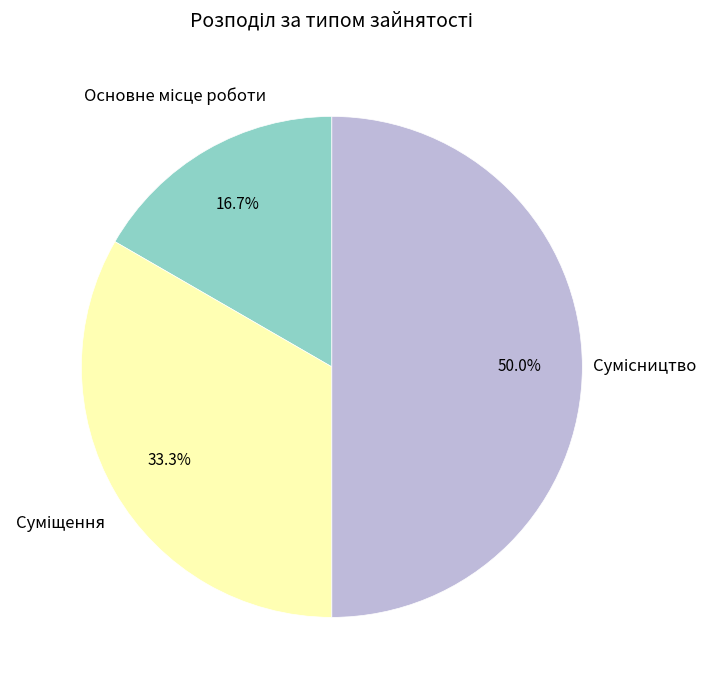

How many slices are in this pie chart?

3